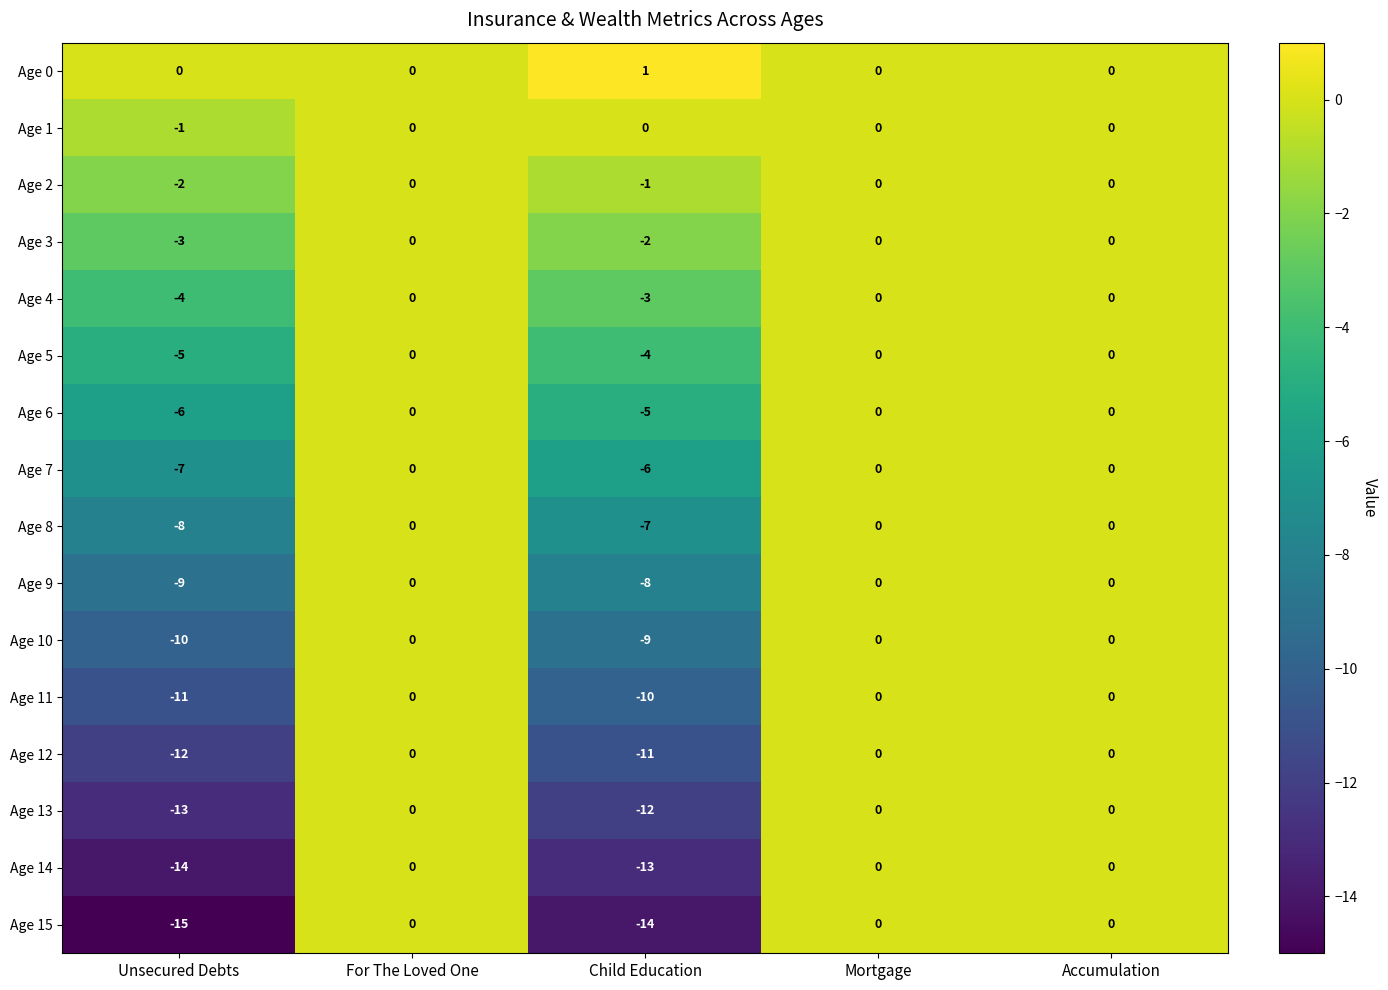

Which label corresponds to the largest value in the chart?

Child Education